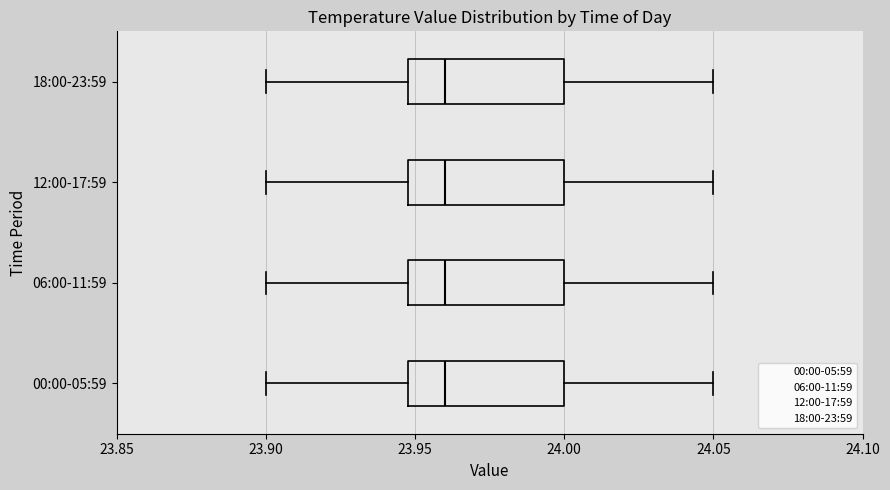

Reading bottom to top, read every box against the x-axis: the position of its median line, the range the box covers, and the ends of its whiskers. The values are not printed on the chart, so give them approximately, as read against the axis.

00:00-05:59: median 23.96, box 23.95 to 24.00, whiskers 23.90 to 24.05
06:00-11:59: median 23.96, box 23.95 to 24.00, whiskers 23.90 to 24.05
12:00-17:59: median 23.96, box 23.95 to 24.00, whiskers 23.90 to 24.05
18:00-23:59: median 23.96, box 23.95 to 24.00, whiskers 23.90 to 24.05